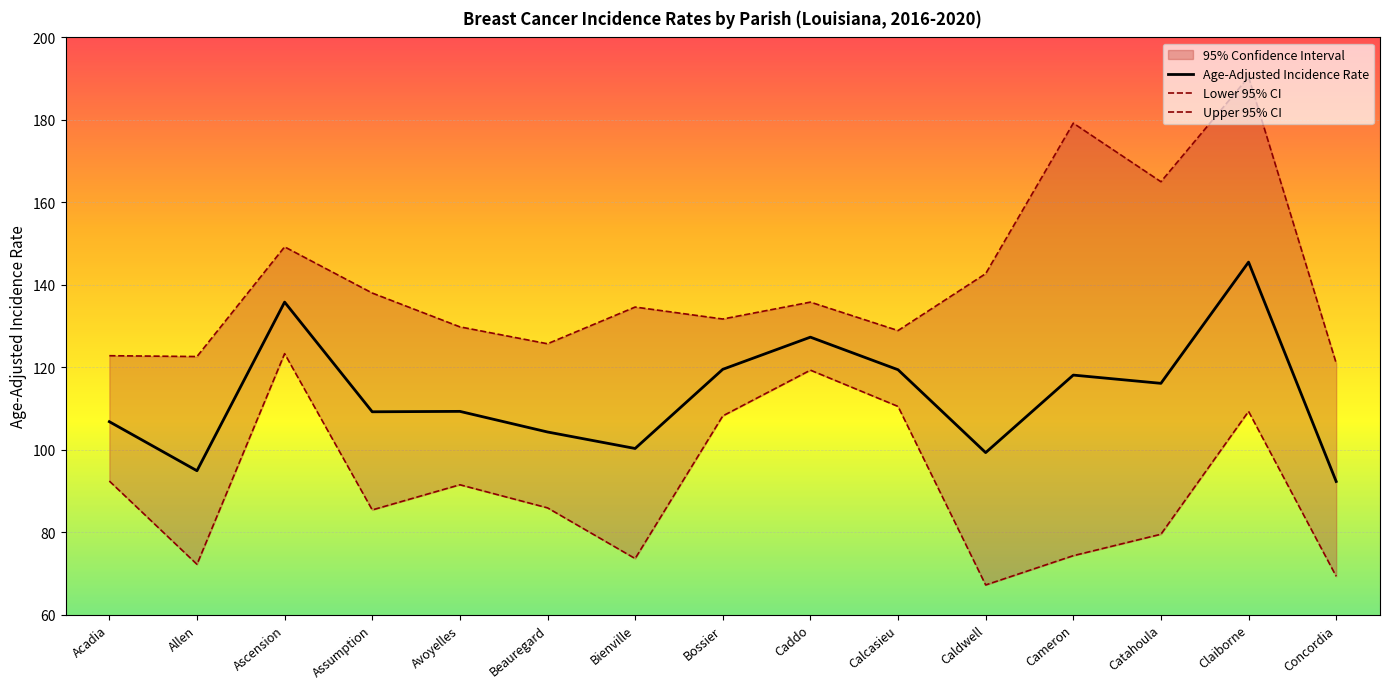

The Lower 95% CI series shows 205.3 at Ascension. True or false?

False